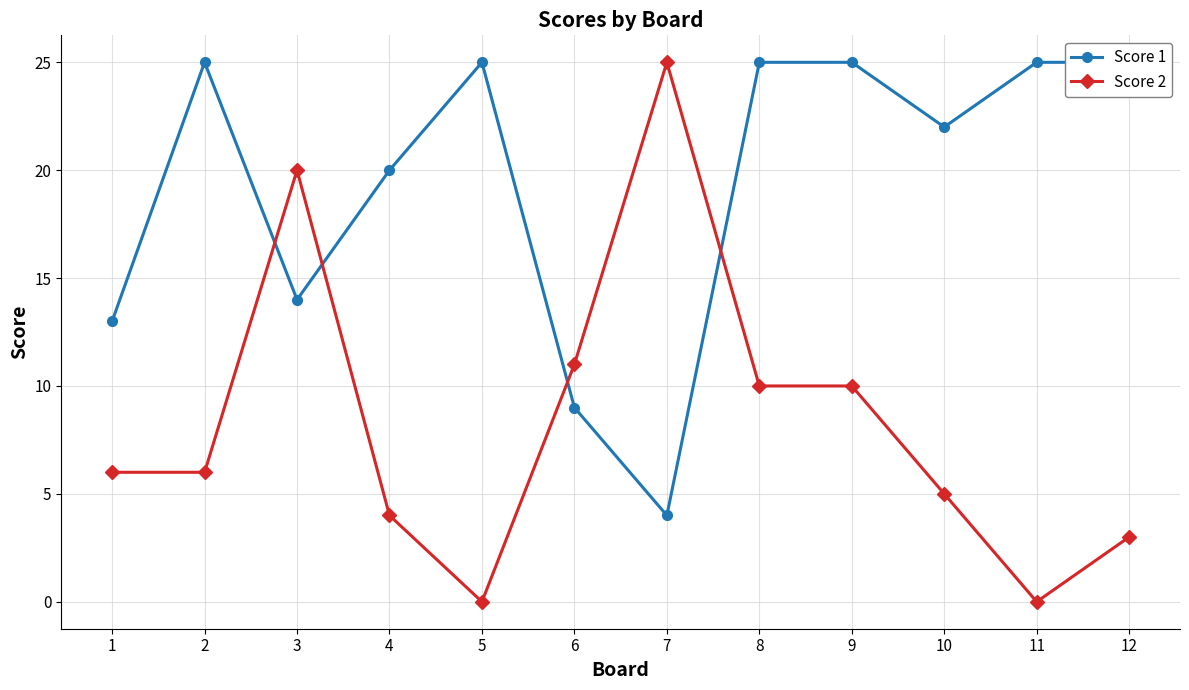

At which label is Score 1 closest to 14?

3